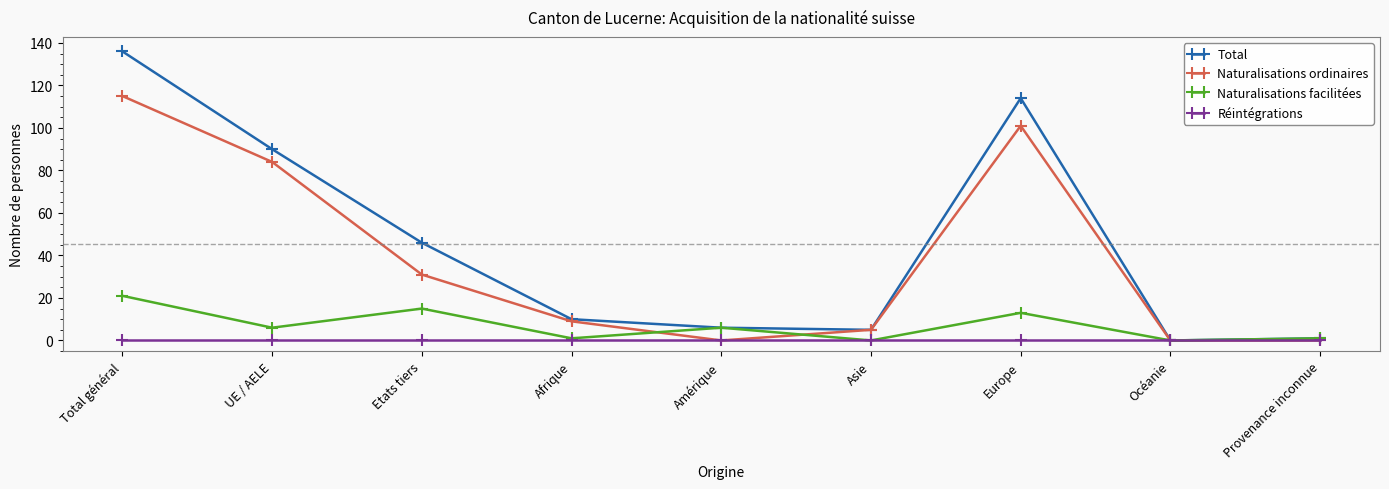

How many interior local peaks does the Naturalisations facilitées series have?

3